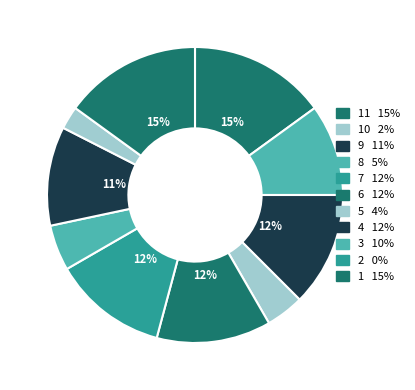

Does 2 account for over 50% of the chart?

No